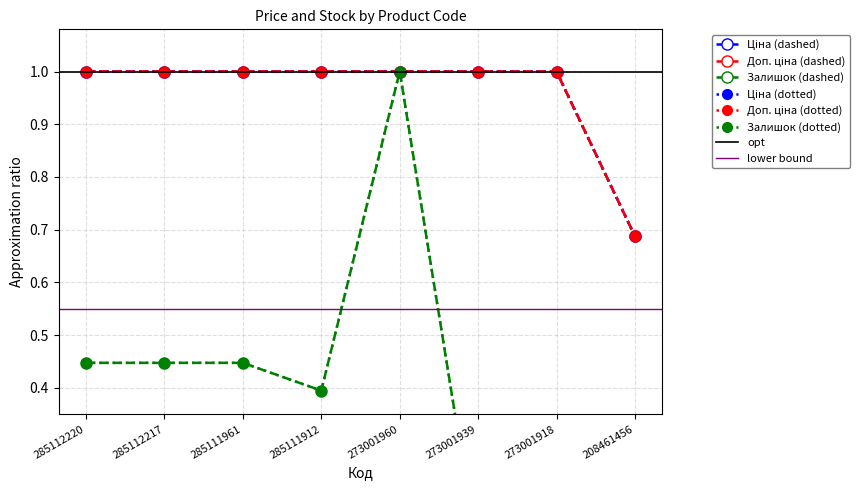

What is the difference between the maximum and minimum values in the Ціна series?

0.3